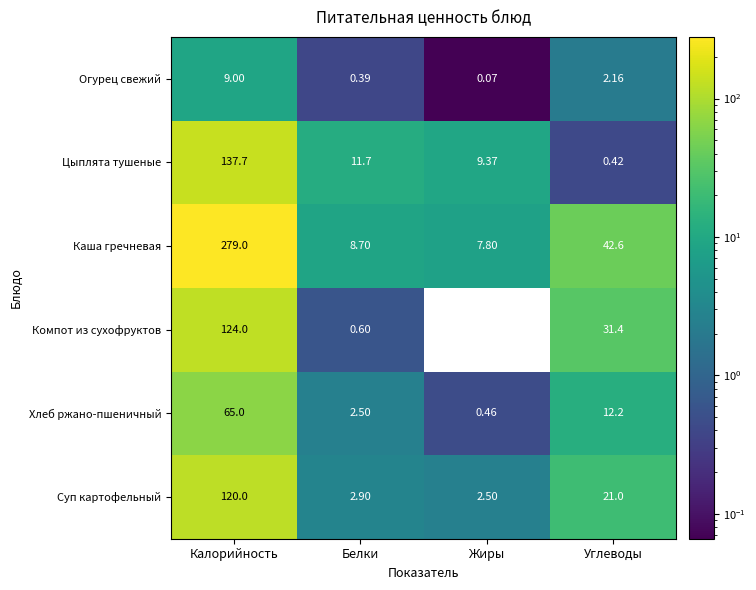

Rank the categories by Цыплята тушеные value from highest to lowest.

Калорийность, Белки, Жиры, Углеводы